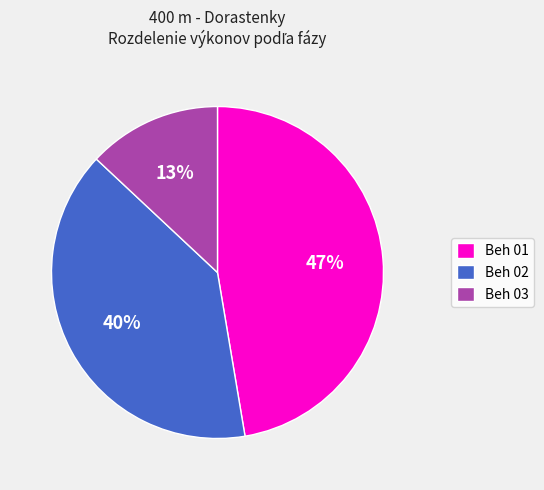

The Beh 01 slice represents 19% of the pie. True or false?

False